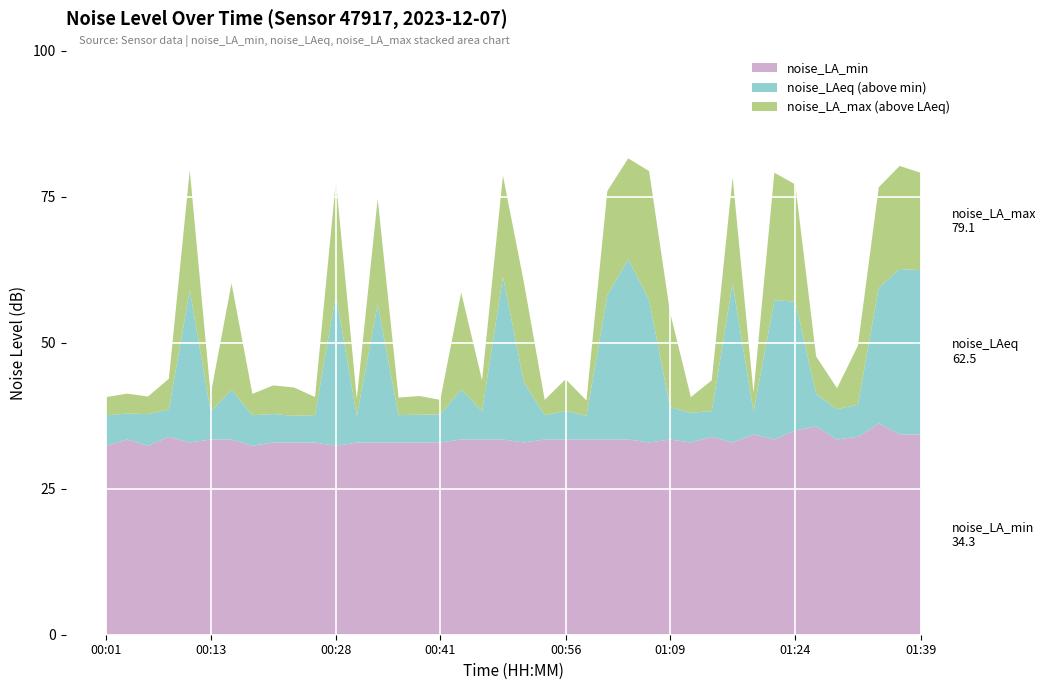

Reading left to right, what are all the values shown in this chart?

noise_LA_min: 00:01=32.4	00:03=33.4	00:06=32.4	00:08=33.9	00:11=32.9	00:13=33.4	00:16=33.4	00:18=32.4	00:21=32.9	00:23=32.9	00:26=32.9	00:28=32.4	00:31=32.9	00:33=32.9	00:36=32.9	00:39=32.9	00:41=32.9	00:44=33.4	00:46=33.4	00:49=33.4	00:51=32.9	00:54=33.4	00:56=33.4	00:59=33.4	01:01=33.4	01:04=33.4	01:06=32.9	01:09=33.4	01:11=32.9	01:14=33.9	01:17=32.9	01:19=34.3	01:22=33.4	01:24=35.0	01:27=35.7	01:29=33.4	01:32=33.9	01:34=36.2	01:37=34.3	01:39=34.3
noise_LAeq: 00:01=37.6	00:03=37.9	00:06=37.8	00:08=38.6	00:11=59.0	00:13=38.2	00:16=42.0	00:18=37.6	00:21=37.8	00:23=37.5	00:26=37.6	00:28=58.4	00:31=37.5	00:33=56.6	00:36=37.6	00:39=37.7	00:41=37.7	00:44=42.0	00:46=38.3	00:49=61.3	00:51=43.3	00:54=37.6	00:56=38.4	00:59=37.5	01:01=58.1	01:04=64.3	01:06=57.3	01:09=39.0	01:11=38.0	01:14=38.3	01:17=60.1	01:19=38.2	01:22=57.3	01:24=57.1	01:27=41.3	01:29=38.6	01:32=39.4	01:34=59.5	01:37=62.6	01:39=62.5
noise_LA_max: 00:01=40.7	00:03=41.3	00:06=40.8	00:08=43.9	00:11=79.6	00:13=41.1	00:16=60.2	00:18=41.3	00:21=42.7	00:23=42.4	00:26=40.7	00:28=77.8	00:31=40.4	00:33=74.7	00:36=40.6	00:39=40.9	00:41=40.2	00:44=58.6	00:46=43.6	00:49=78.6	00:51=60.4	00:54=40.2	00:56=43.8	00:59=40.1	01:01=76.0	01:04=81.6	01:06=79.4	01:09=55.3	01:11=40.7	01:14=43.6	01:17=78.4	01:19=41.5	01:22=79.2	01:24=77.1	01:27=47.7	01:29=42.2	01:32=49.5	01:34=76.7	01:37=80.3	01:39=79.1